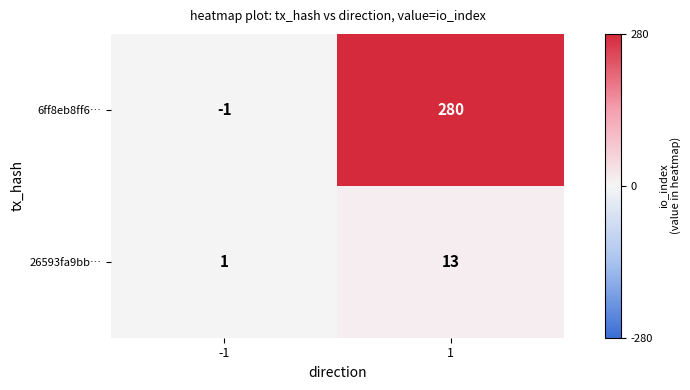

What is the greatest value displayed?

280